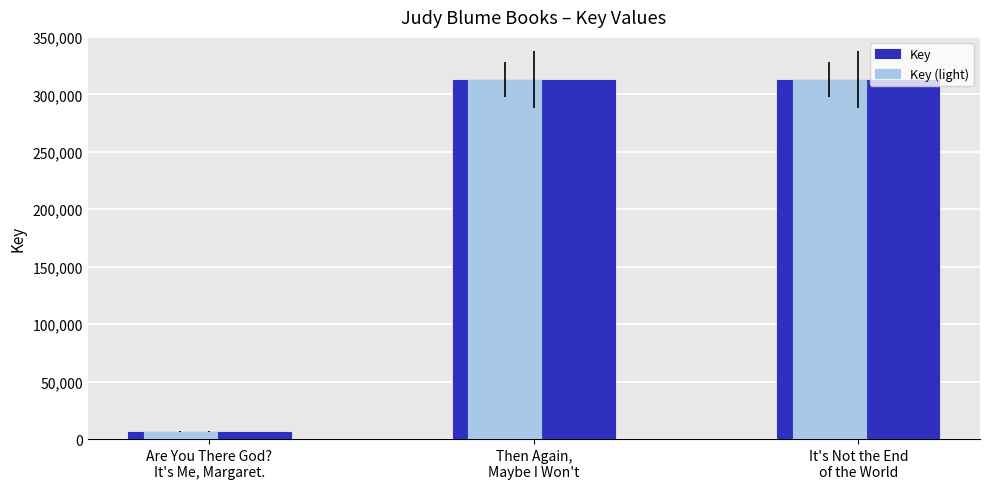

Read the Key (light) value at Are You There God?
It's Me, Margaret., to the nearest 10.

6580